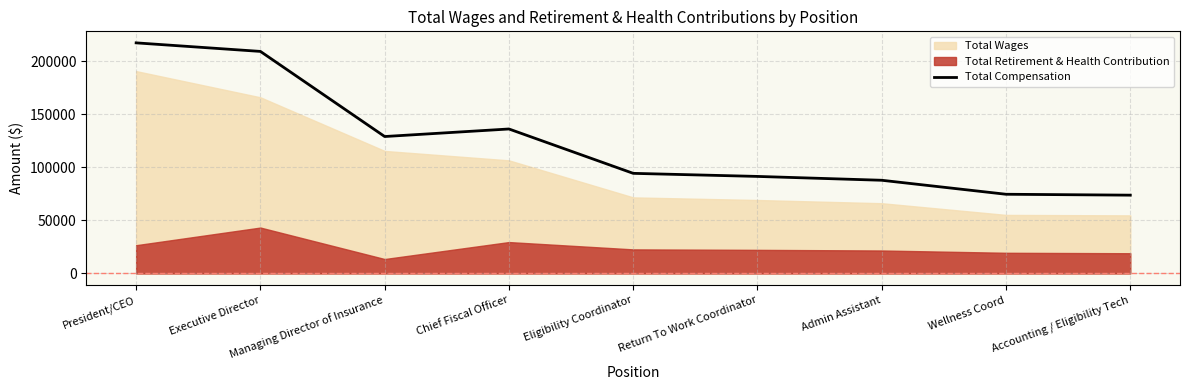

At which label does the data first exceed 94376?

President/CEO